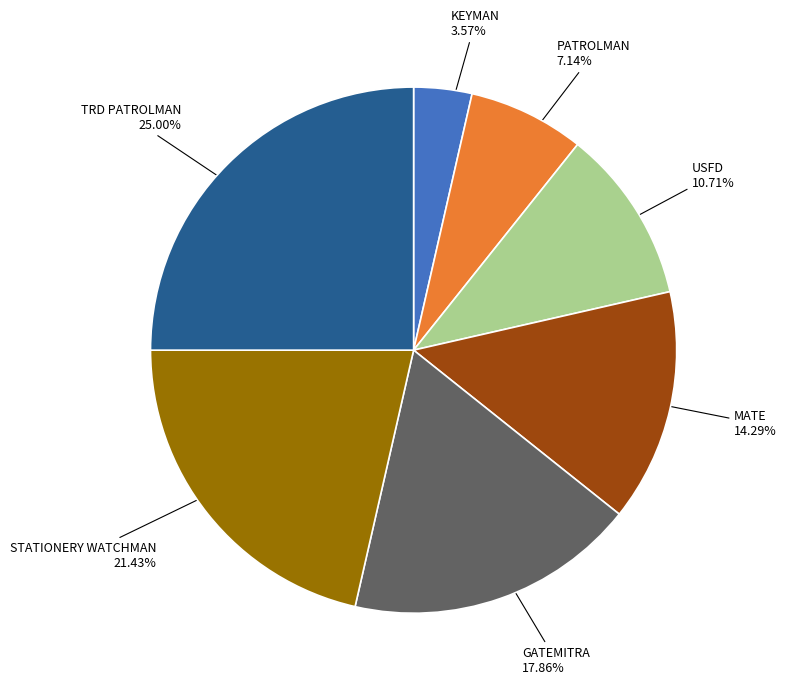

Does any single category account for the majority?

No